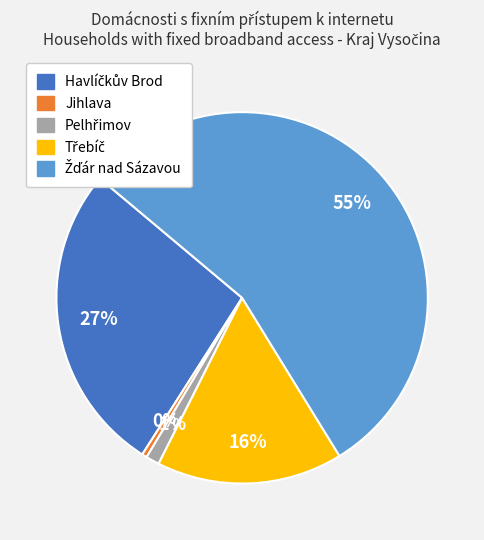

To the nearest percent, what is the average slice percentage?

20%